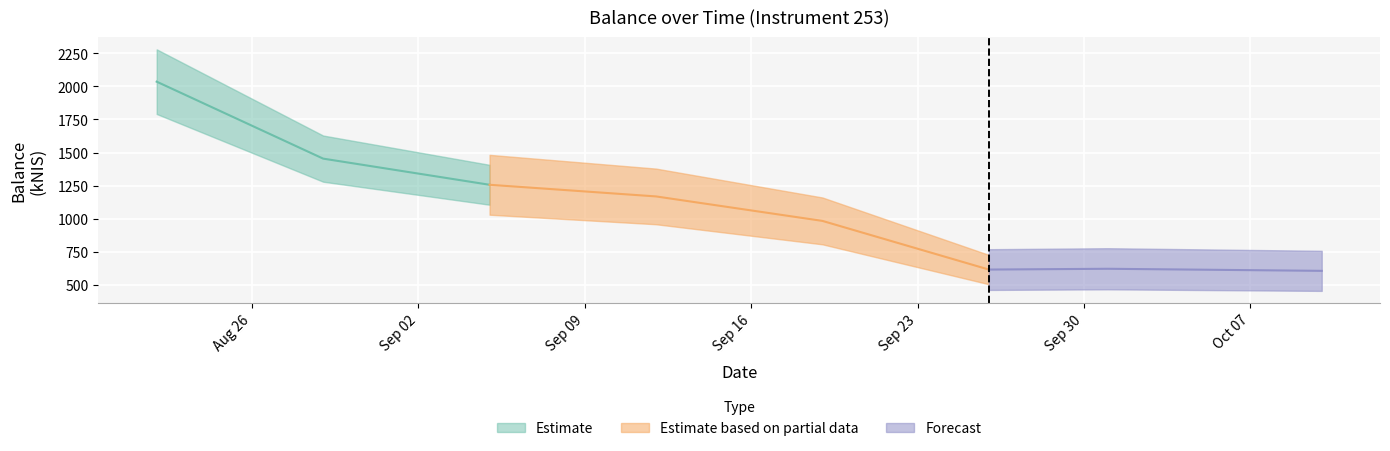

What value does the data have at 2024-10-10?

605.9